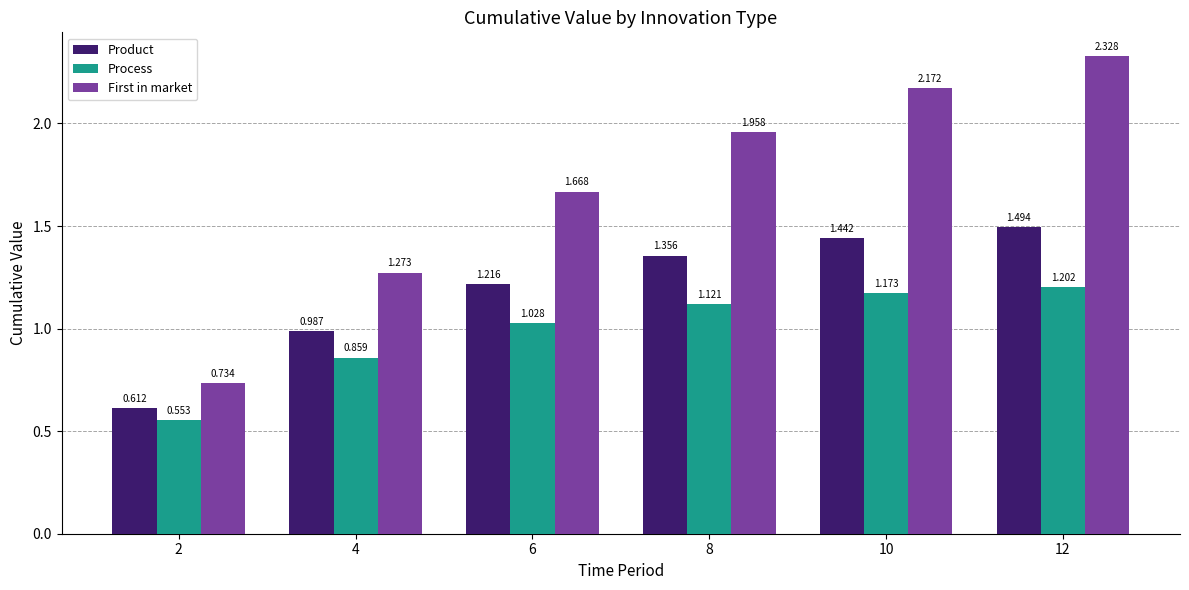

How many bars are there in each group?

3